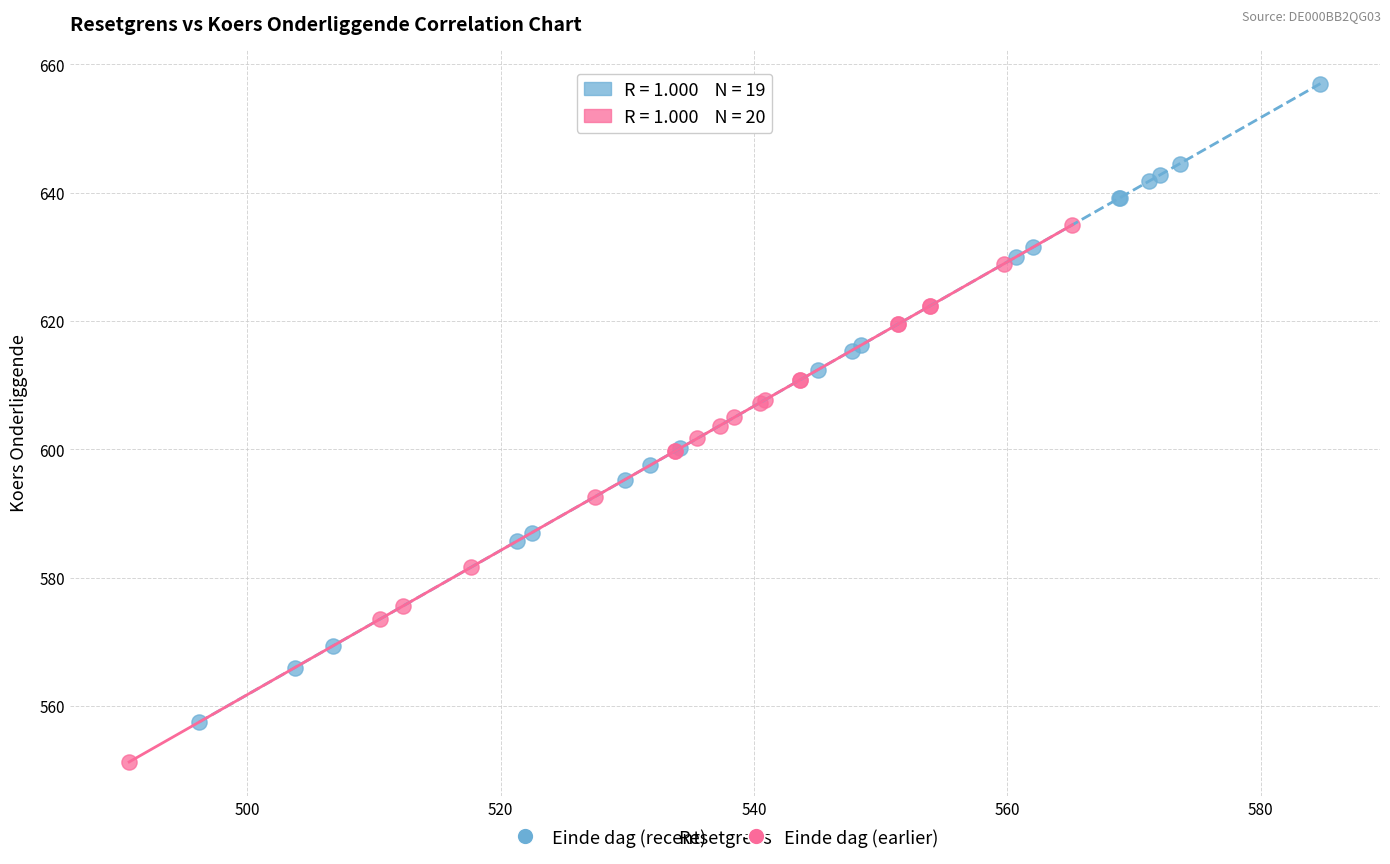

Which series has the widest spread of Y values?

Einde dag (recent)